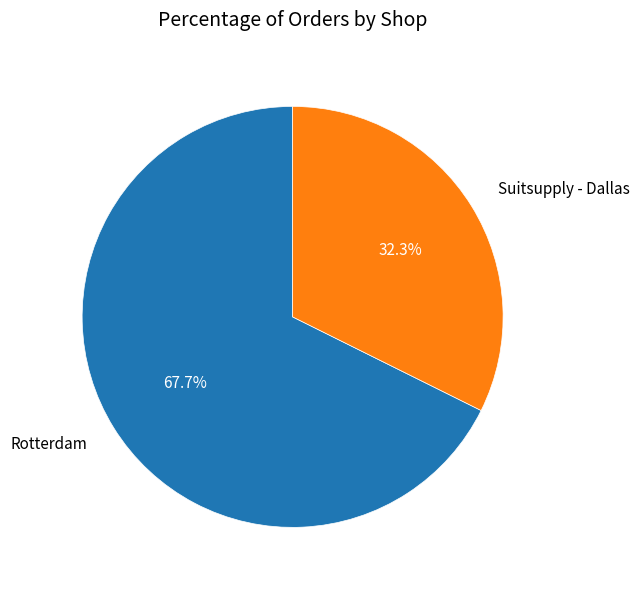

The Rotterdam slice represents 68% of the pie. True or false?

True